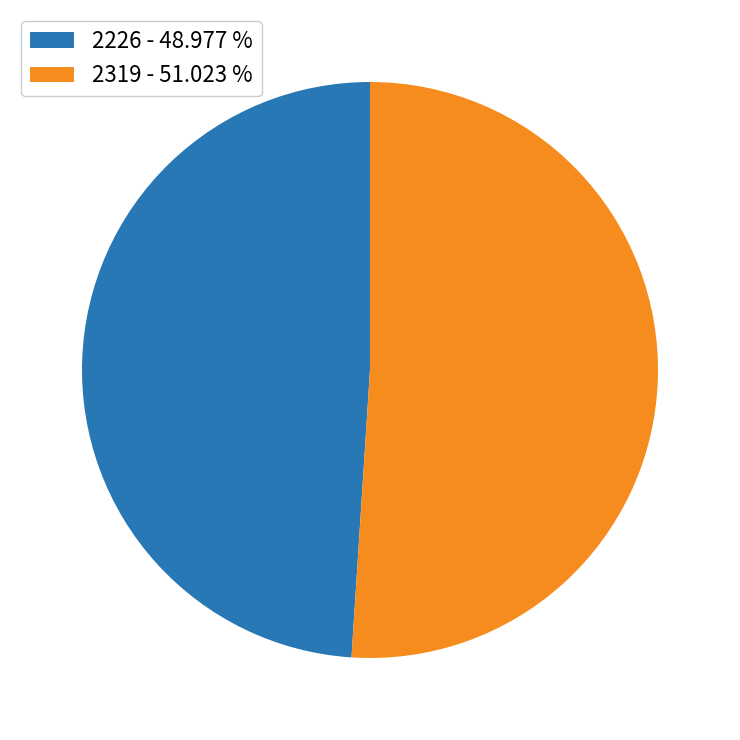

Does 2319 - 51.023 % represent more than half of the total?

Yes